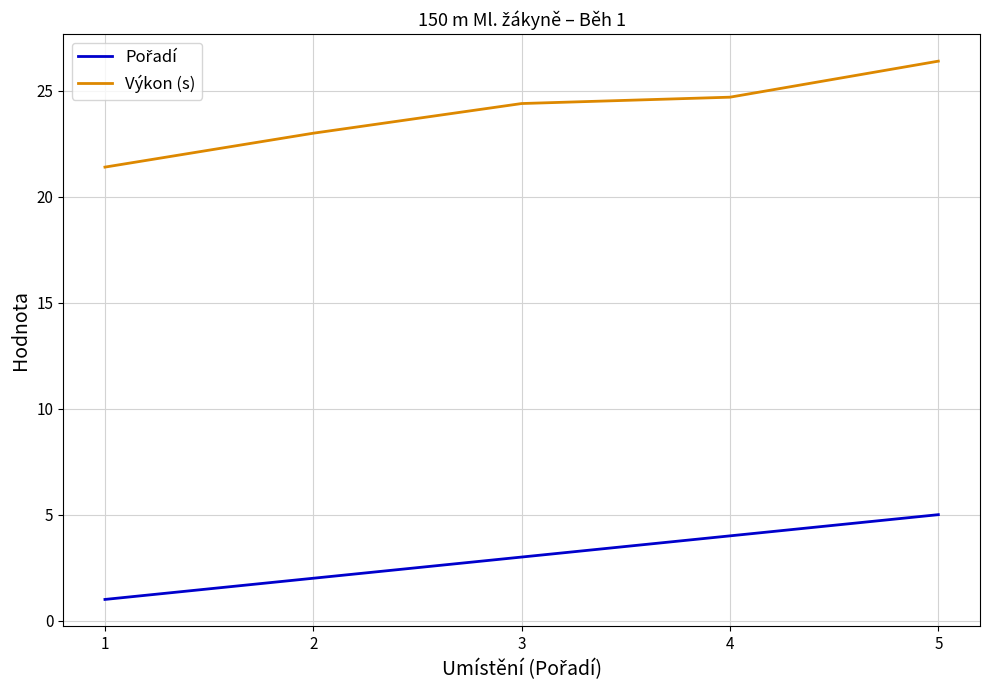

What is the lowest value of the Výkon (s) series?

21.4